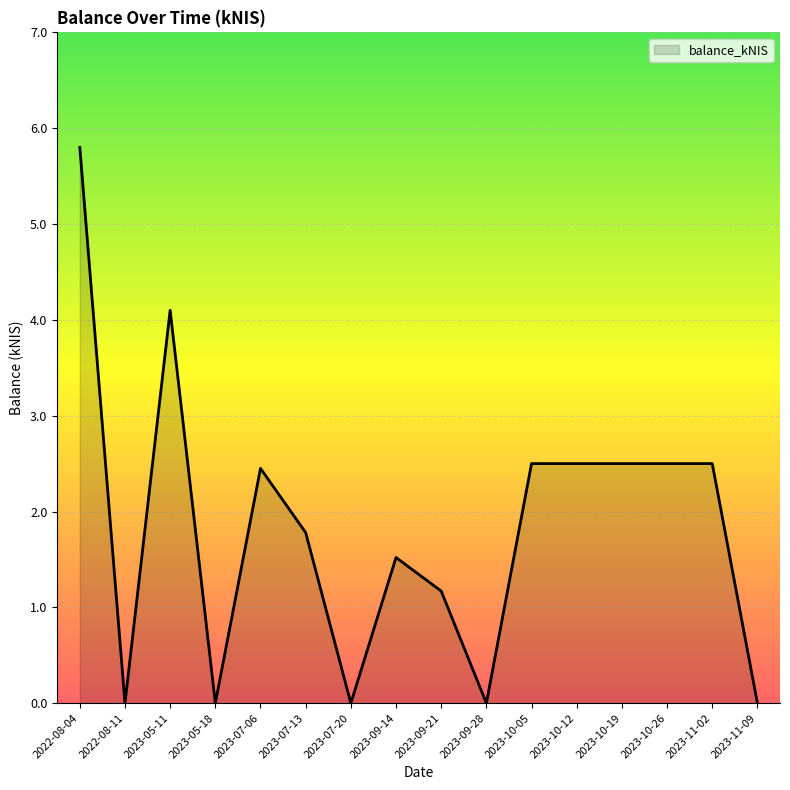

What position from the left is 2023-07-13?

6